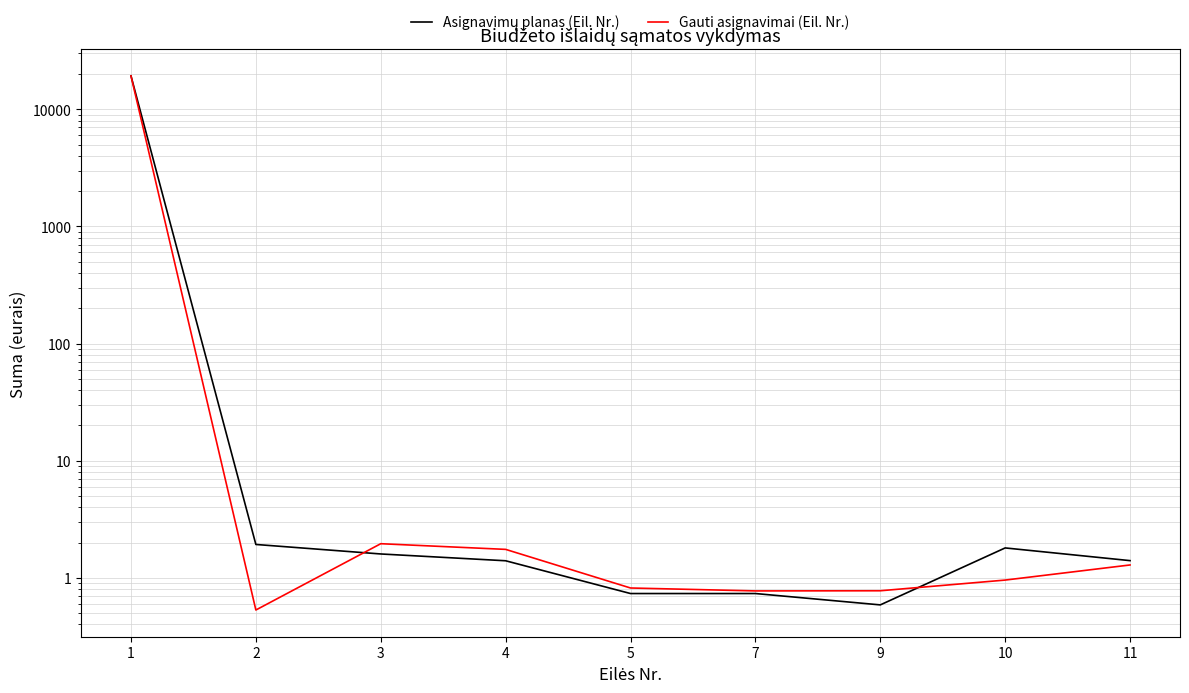

True or false: Asignavimų planas (Eil. Nr.) has a value of 0.6 at 9.

True